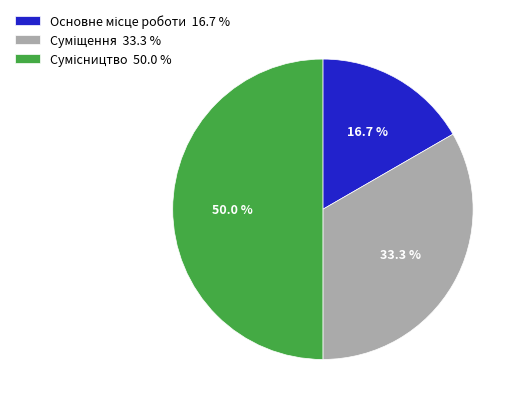

Count the number of slices in the pie.

3